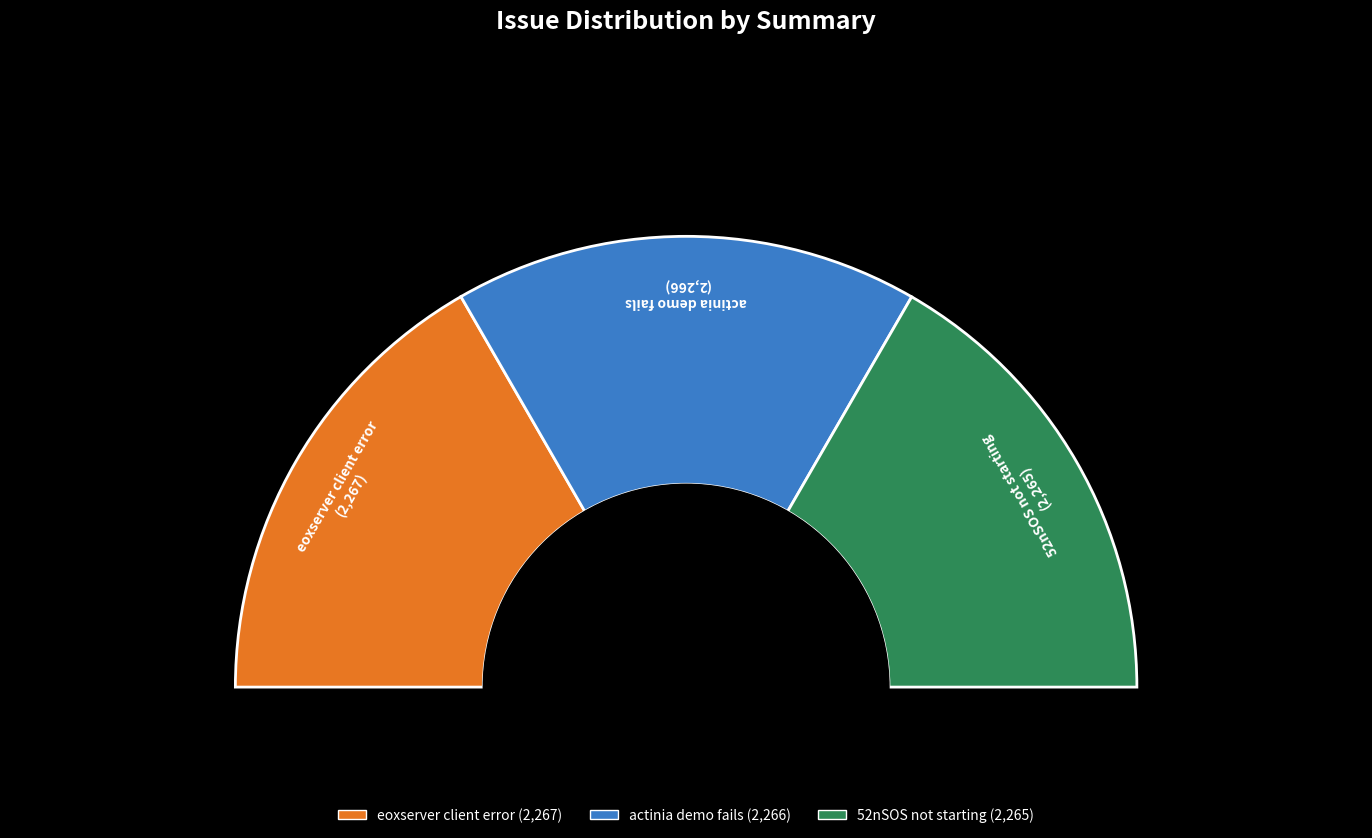

The 52nSOS not starting slice represents 33% of the pie. True or false?

True